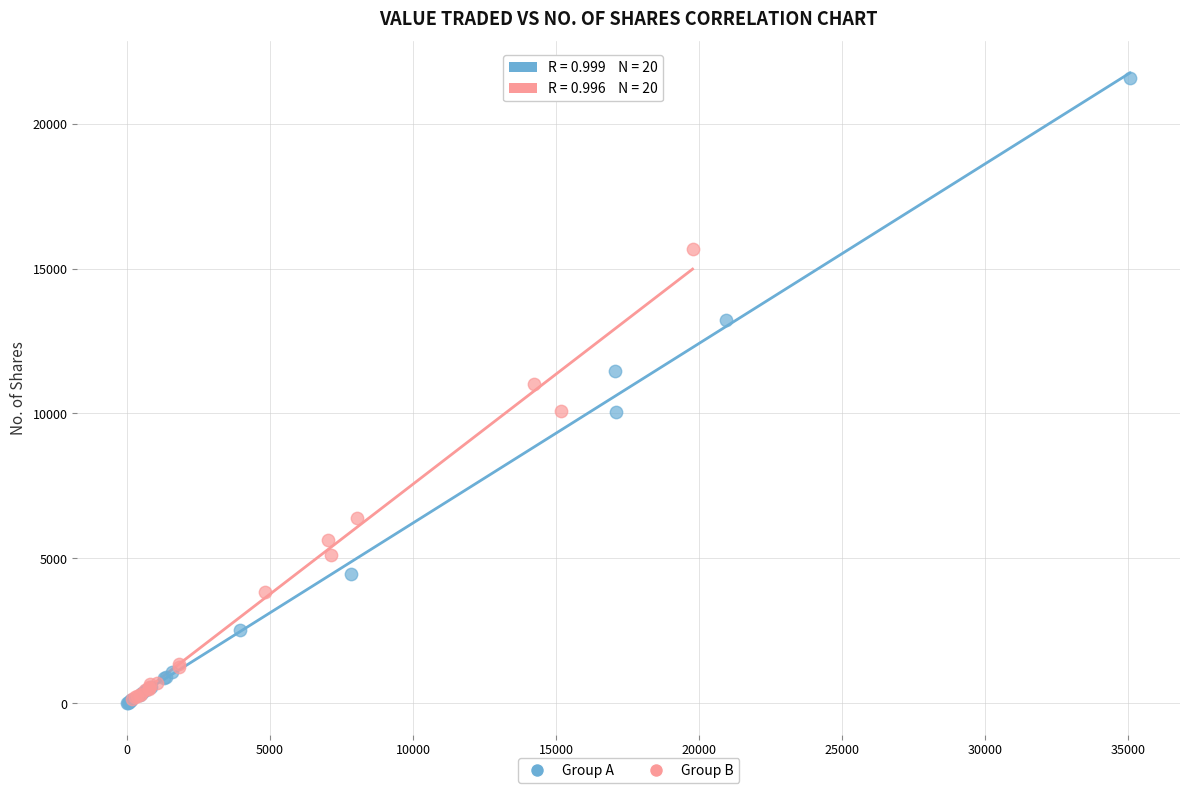

Which series has the largest Y range (max minus min)?

Group A